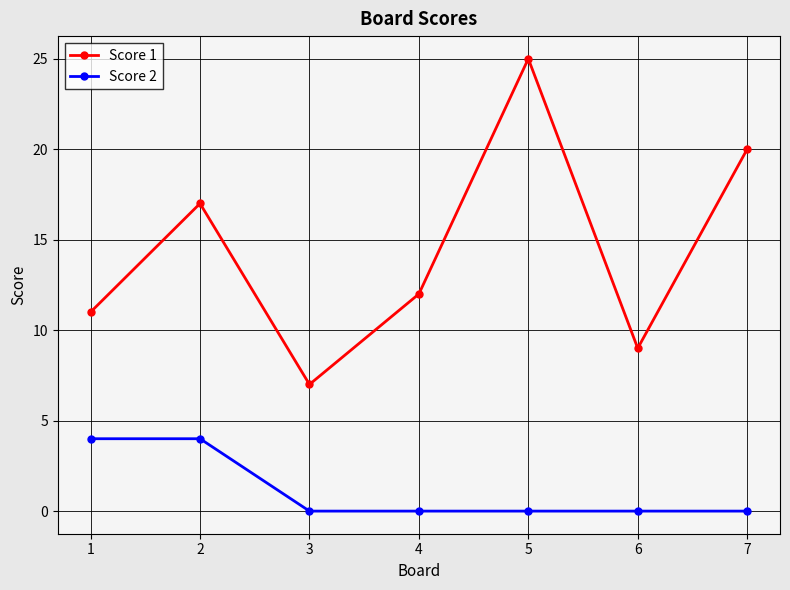

Reading left to right, what are all the values shown in this chart?

Score 1: 1=11	2=17	3=7	4=12	5=25	6=9	7=20
Score 2: 1=4	2=4	3=0	4=0	5=0	6=0	7=0